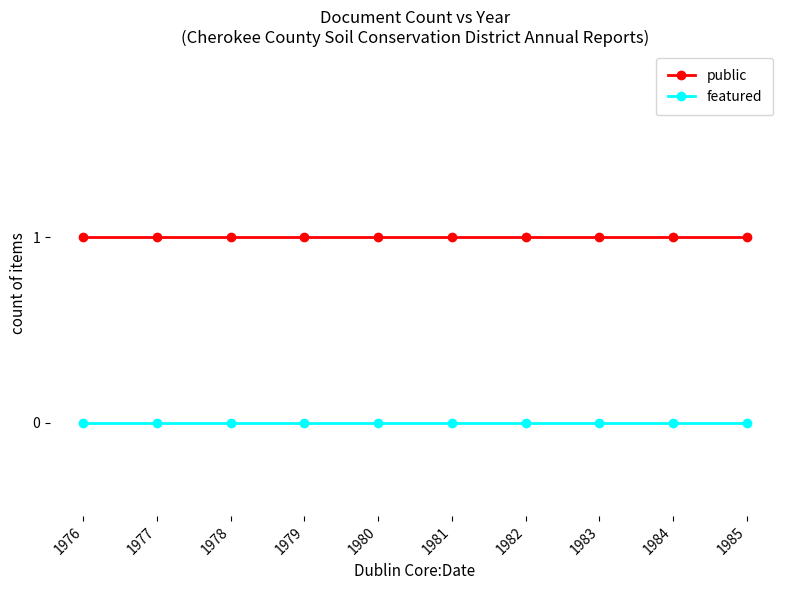

Which series has the largest total across all categories?

public